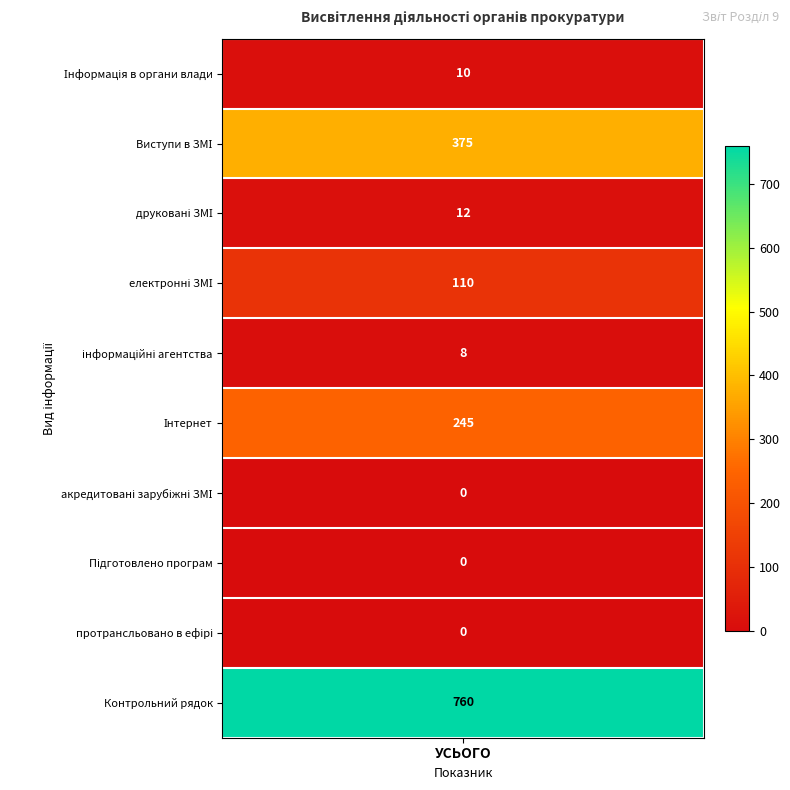

Which series has the widest spread of values?

Контрольний рядок